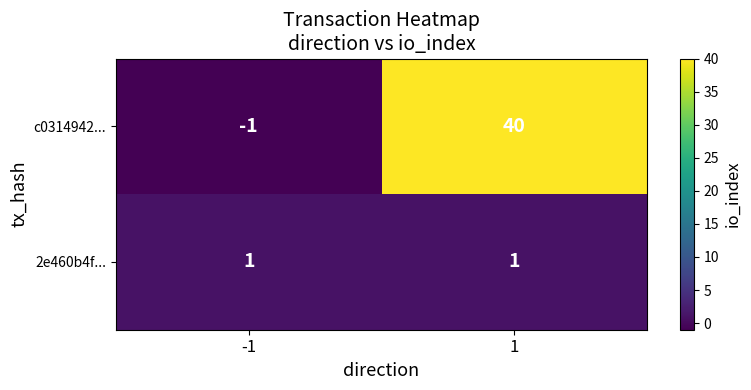

What is the average value of the c0314942... series?

20